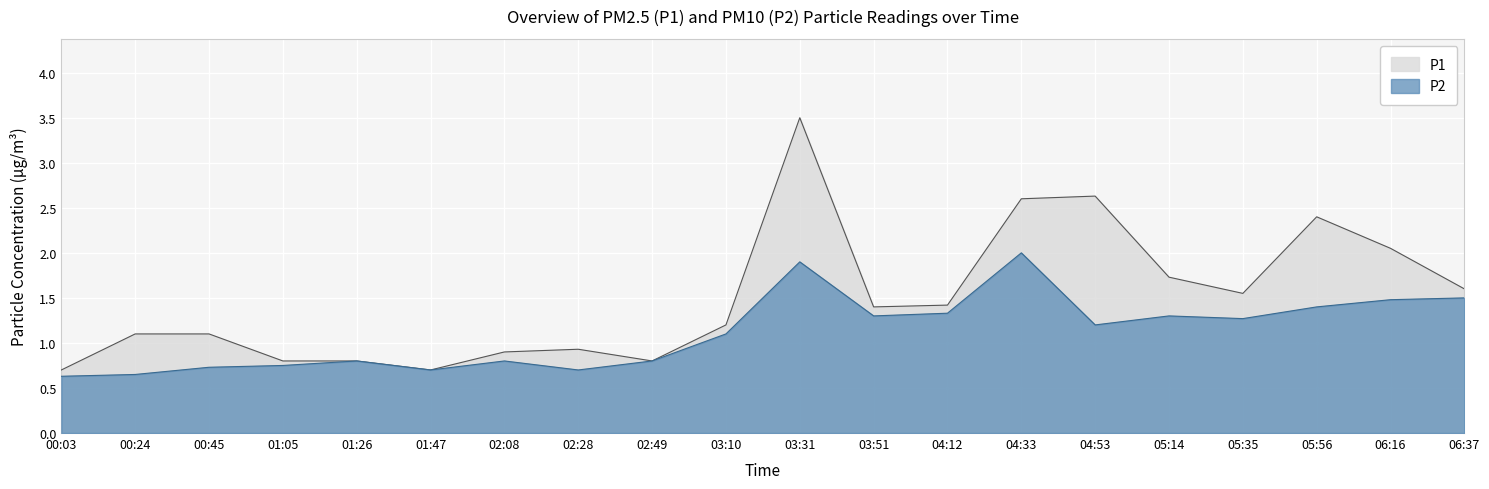

What is the difference between the maximum and minimum values in the P2 series?

1.4